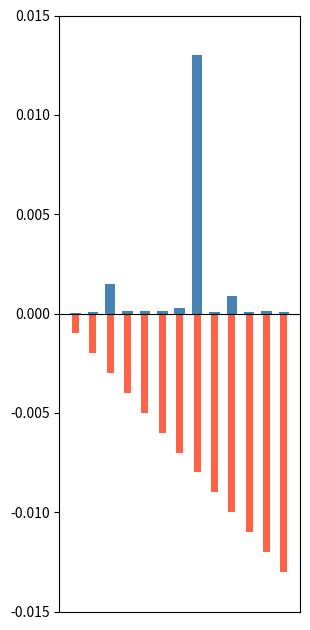

What are all the series names shown in the legend?

注册资金（归一化）, 序号（归一化）